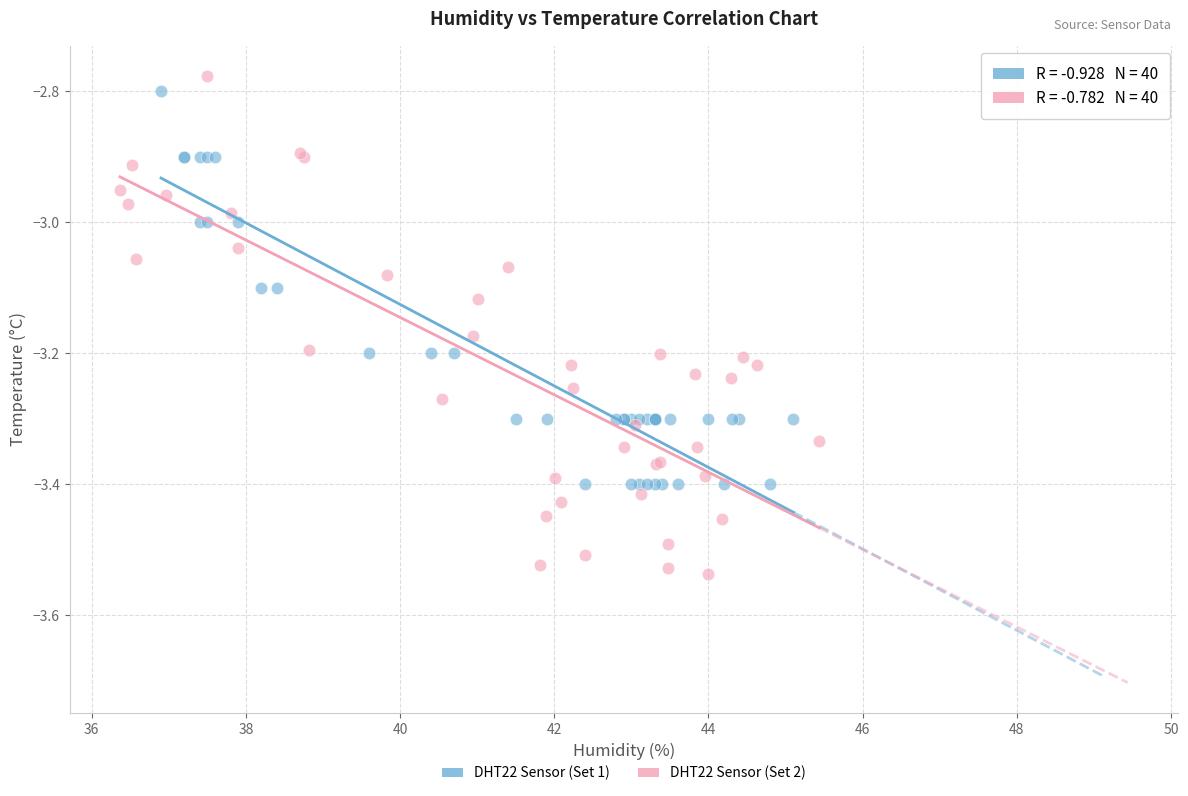

Which series contains the lowest Y value?

DHT22 Sensor (Set 2)